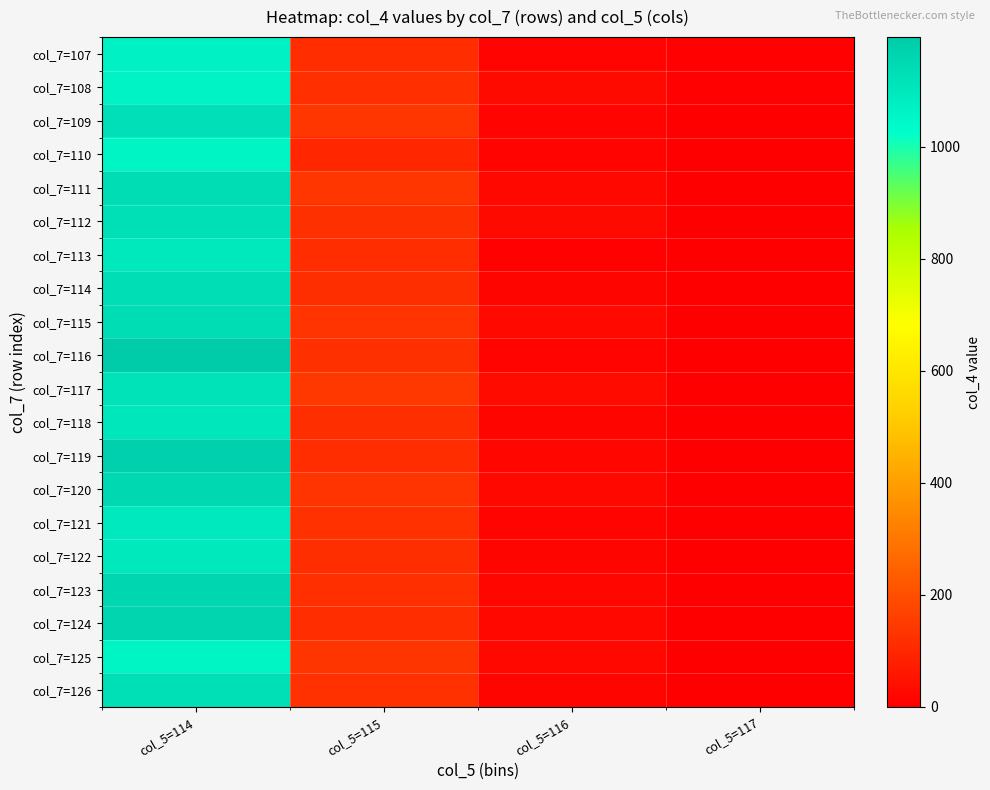

At which category is the sum across all series the highest?

col_5=114